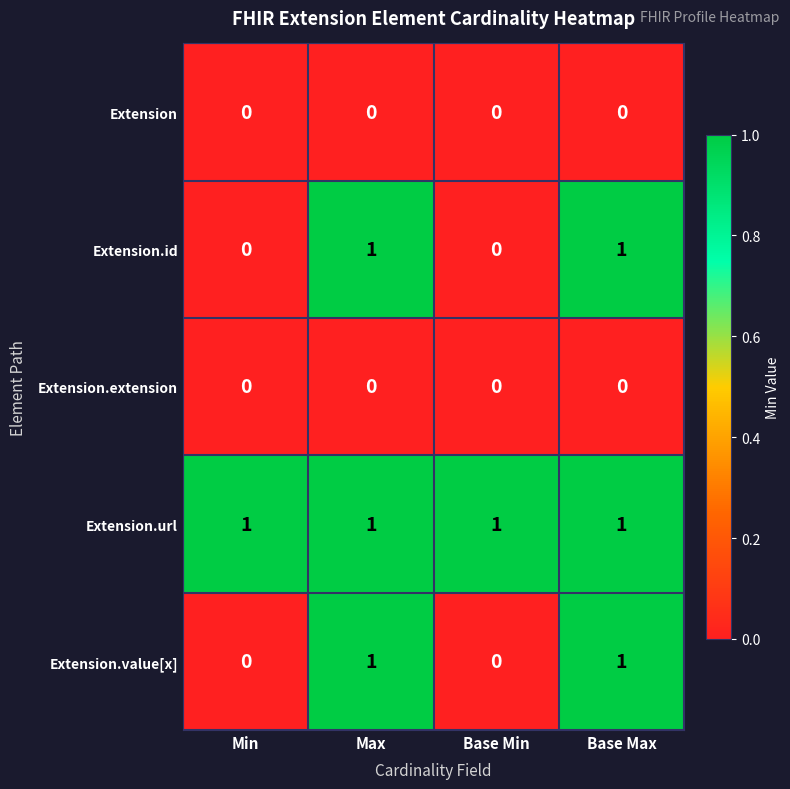

True or false: Extension.value[x] has a value of 1 at Base Min.

False